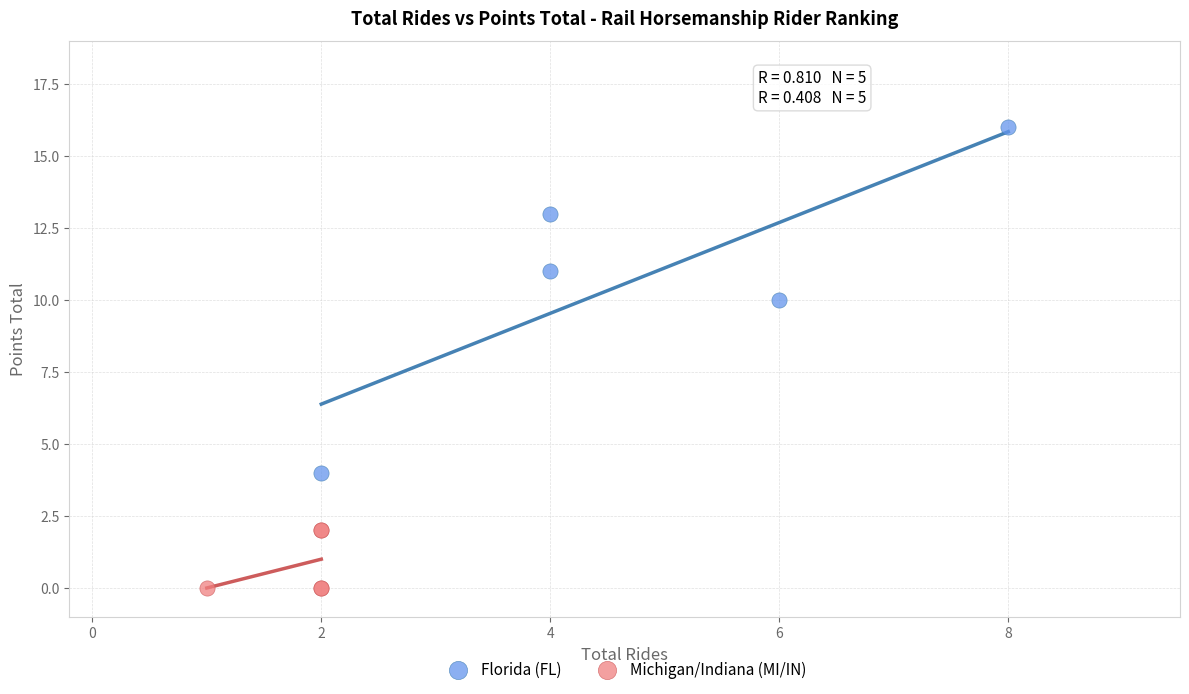

Which series contains the lowest Y value?

Michigan/Indiana (MI/IN)